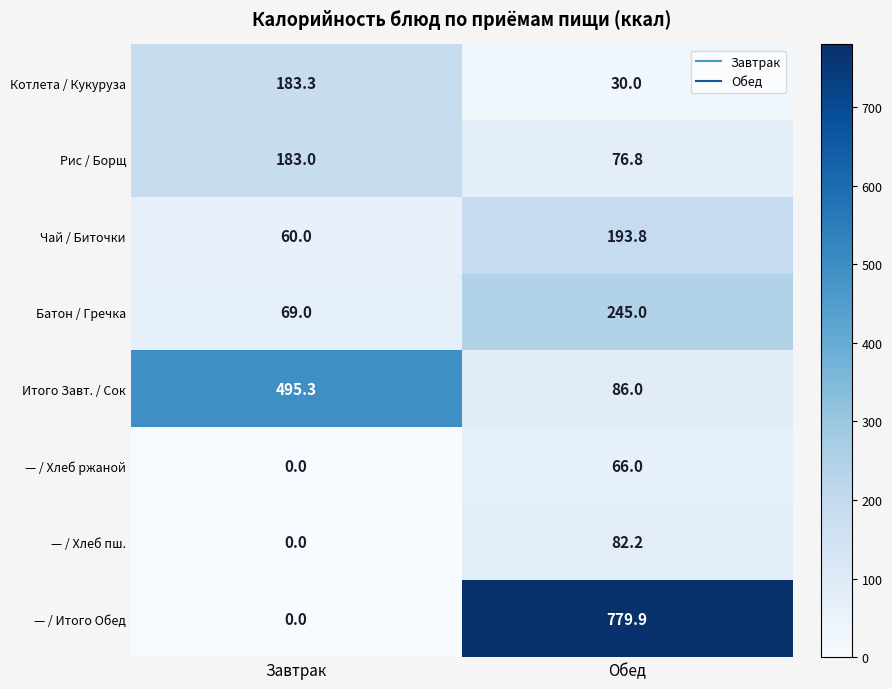

Which series has the largest total across all categories?

— / Итого Обед